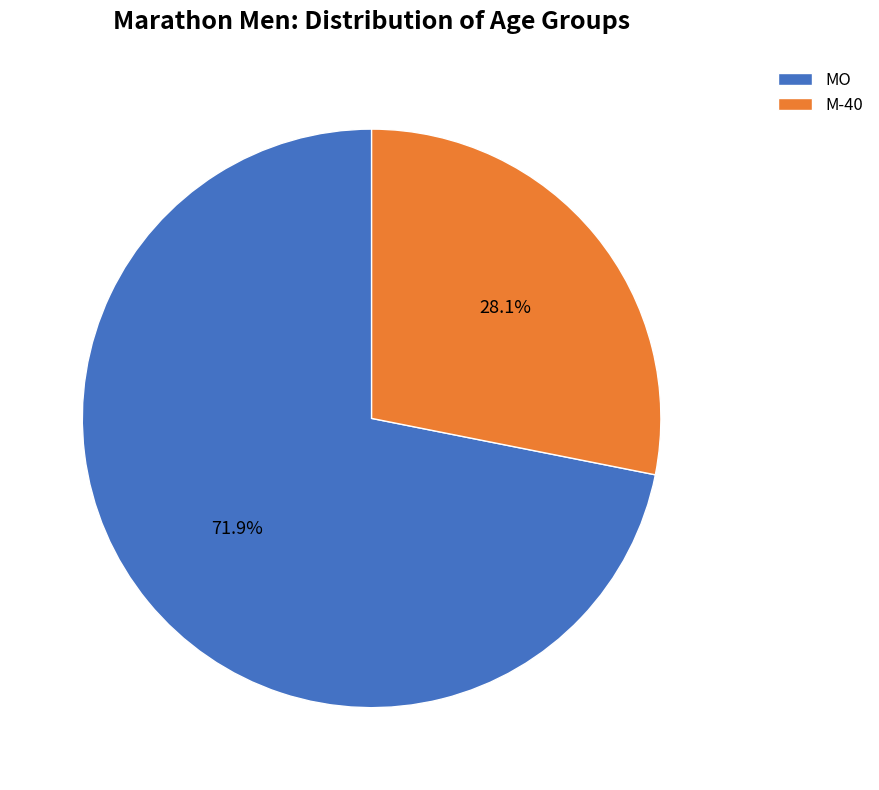

Count the number of slices in the pie.

2